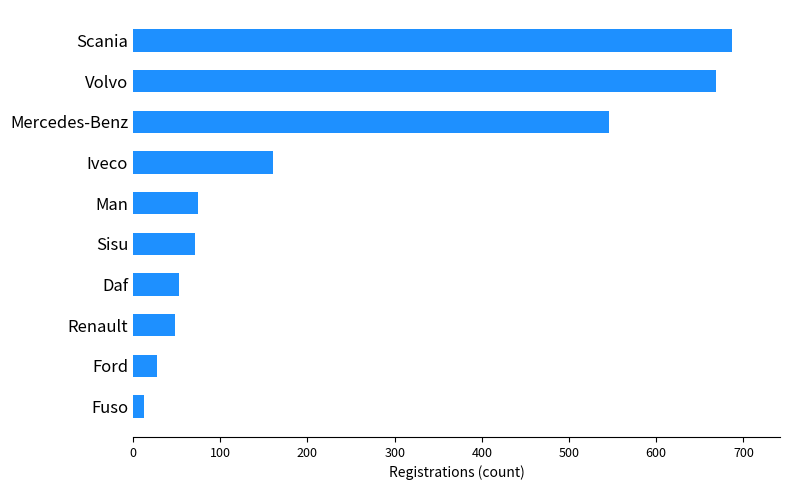

Between Scania and Renault, which is larger?

Scania